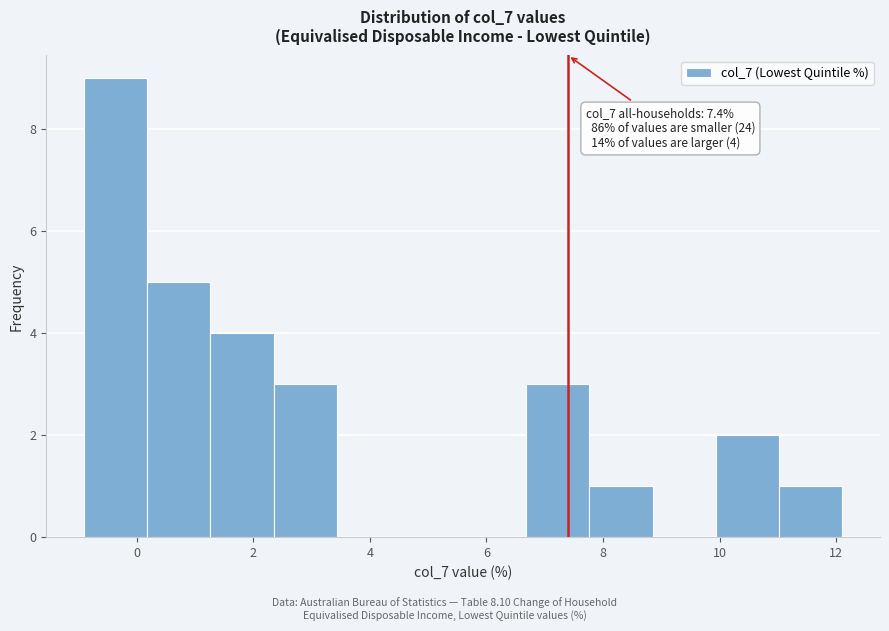

Over which range of the x-axis is the bar tallest?

-0.8 to 0.2